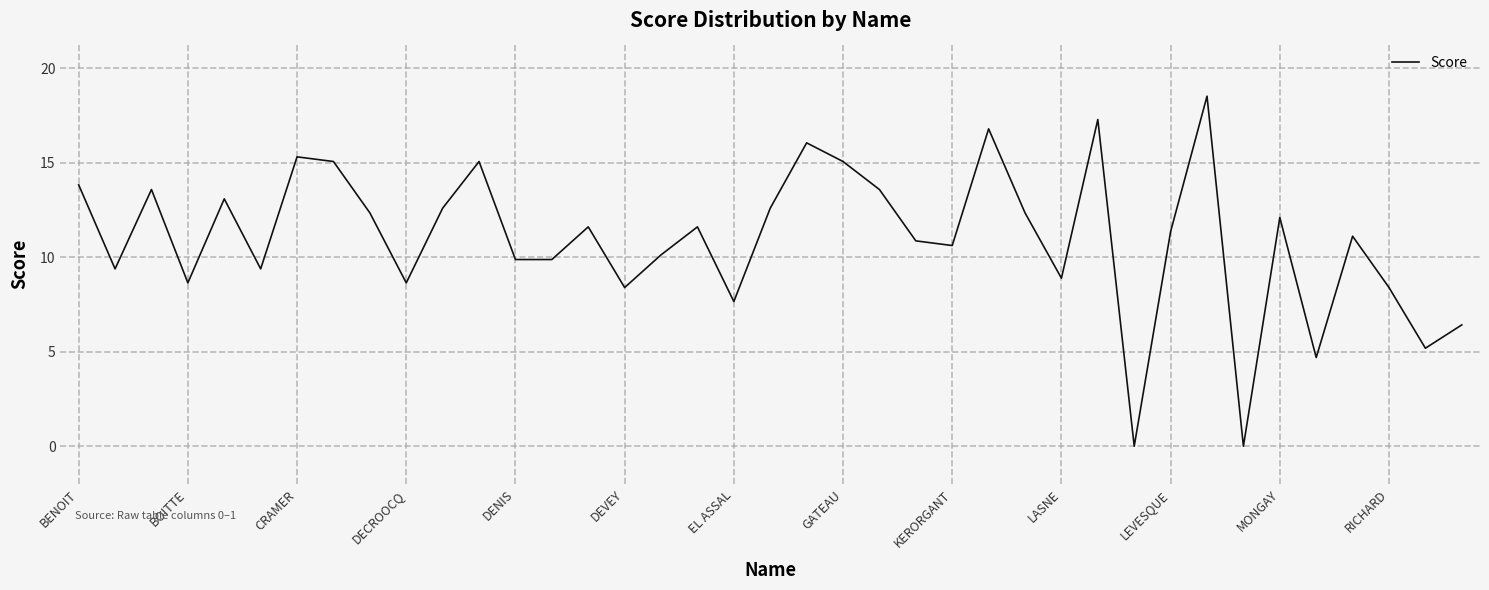

What is the maximum value shown in the chart?

18.5